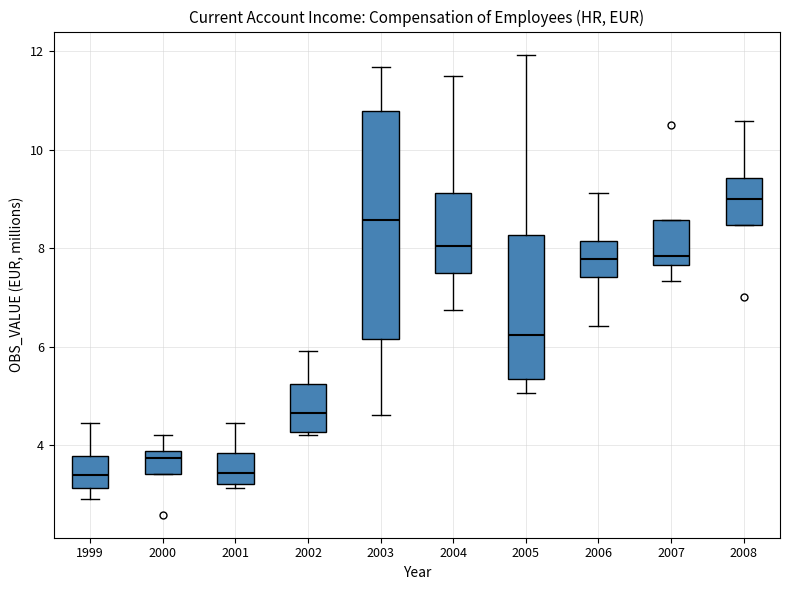

Reading left to right, read every box against the y-axis: the position of its median line, the range the box covers, and the ends of its whiskers. The values are not printed on the chart, so give them approximately, as read against the axis.

1999: median 3.4, box 3.2 to 3.8, whiskers 2.8 to 4.4
2000: median 3.8 (just below the box's upper edge), box 3.4 to 3.8, whiskers 3.4 to 4.2
2001: median 3.4, box 3.2 to 3.8, whiskers 3.2 (just below the box's lower edge) to 4.4
2002: median 4.6, box 4.2 to 5.2, whiskers 4.2 to 6.0
2003: median 8.6, box 6.2 to 10.8, whiskers 4.6 to 11.6
2004: median 8.0, box 7.6 to 9.2, whiskers 6.8 to 11.4
2005: median 6.2, box 5.4 to 8.2, whiskers 5.0 to 12.0
2006: median 7.8, box 7.4 to 8.2, whiskers 6.4 to 9.2
2007: median 7.8, box 7.6 to 8.6, whiskers 7.4 to 8.6
2008: median 9.0, box 8.4 to 9.4, whiskers 8.4 to 10.6